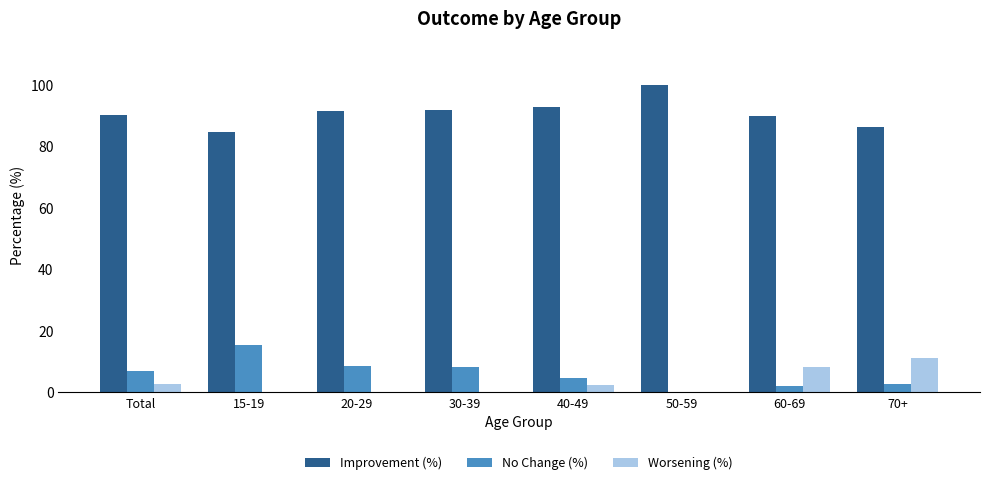

Is the value of Improvement (%) at Total greater than the value of No Change (%) at 30-39?

Yes